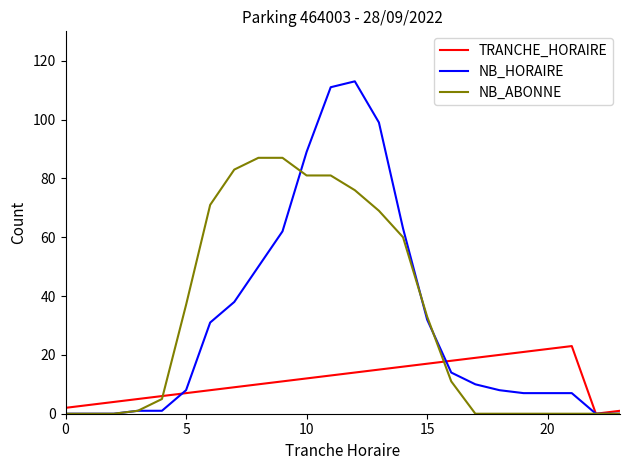

Which series has the widest spread of values?

NB_HORAIRE